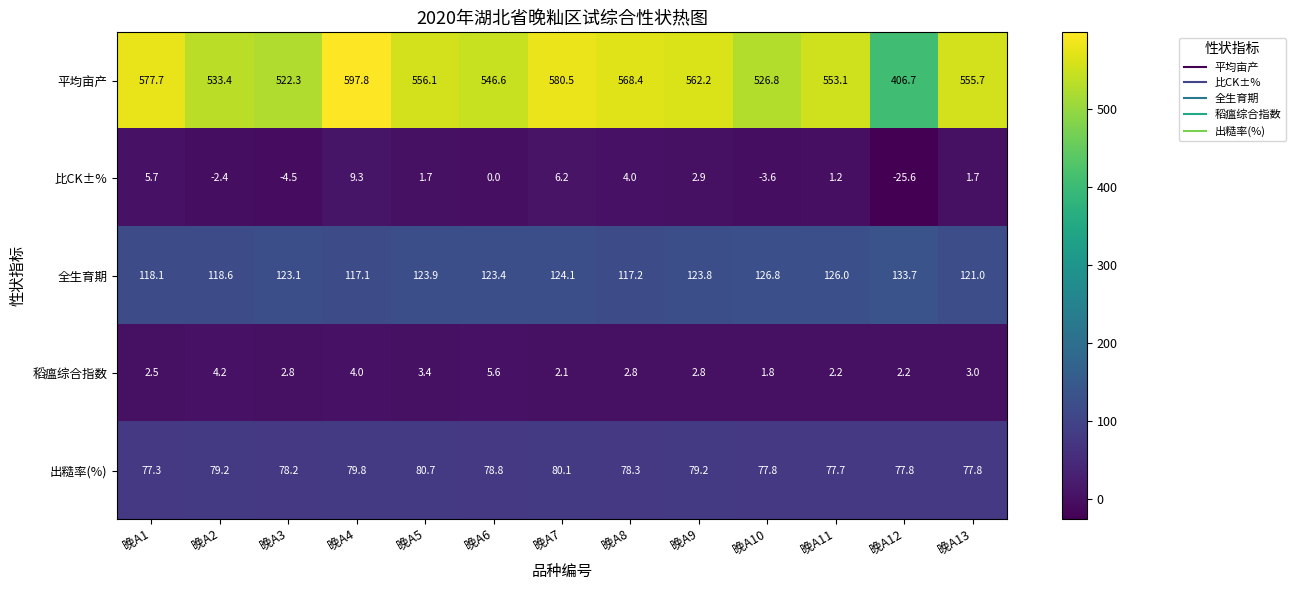

Between 晚A3 and 晚A7, which series saw the biggest shift?

平均亩产